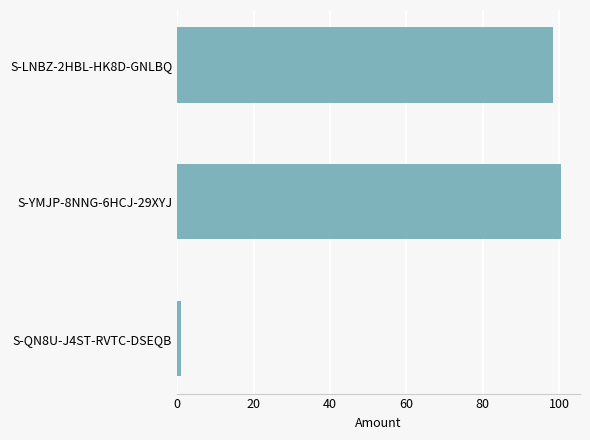

What is the greatest value displayed?

100.4